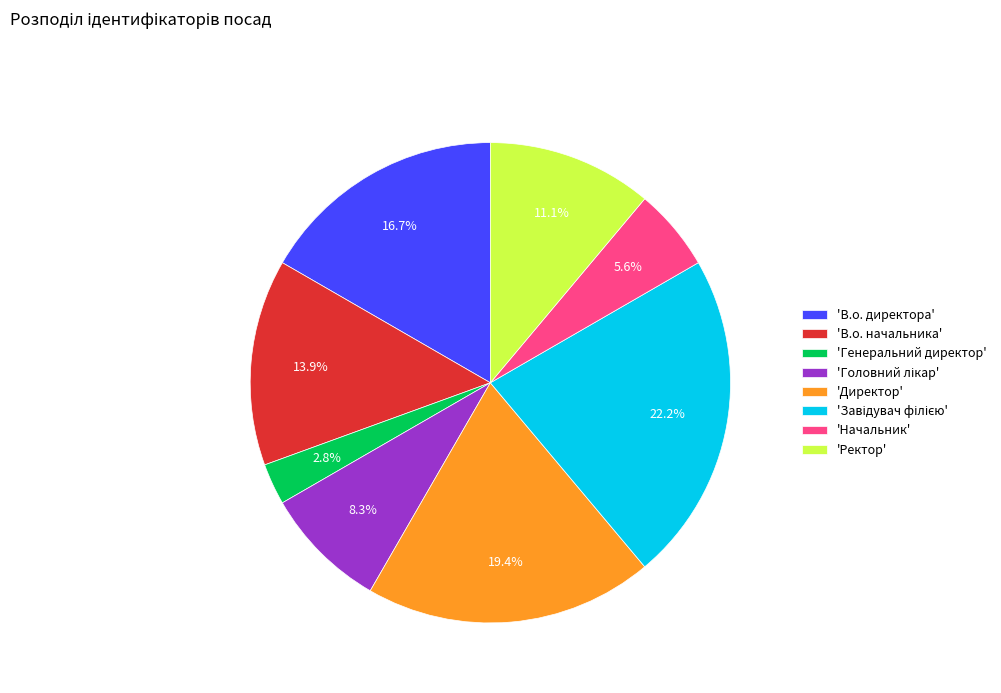

What is the ratio of the value at 'Ректор' to the value at 'В.о. директора'?

0.7